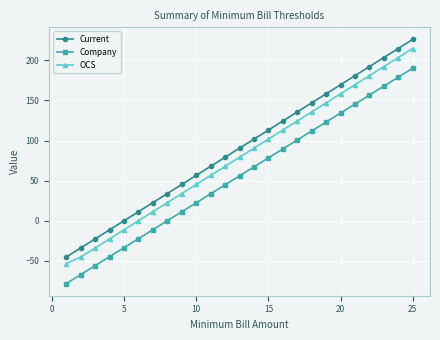

Which series has the largest range (max minus min)?

Current